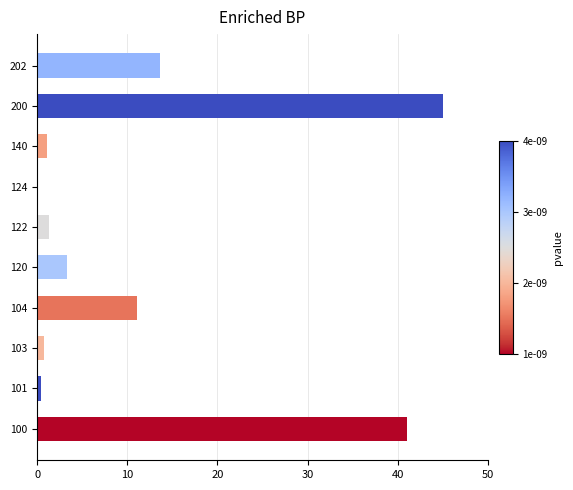

At which label is the value closest to 22?

202